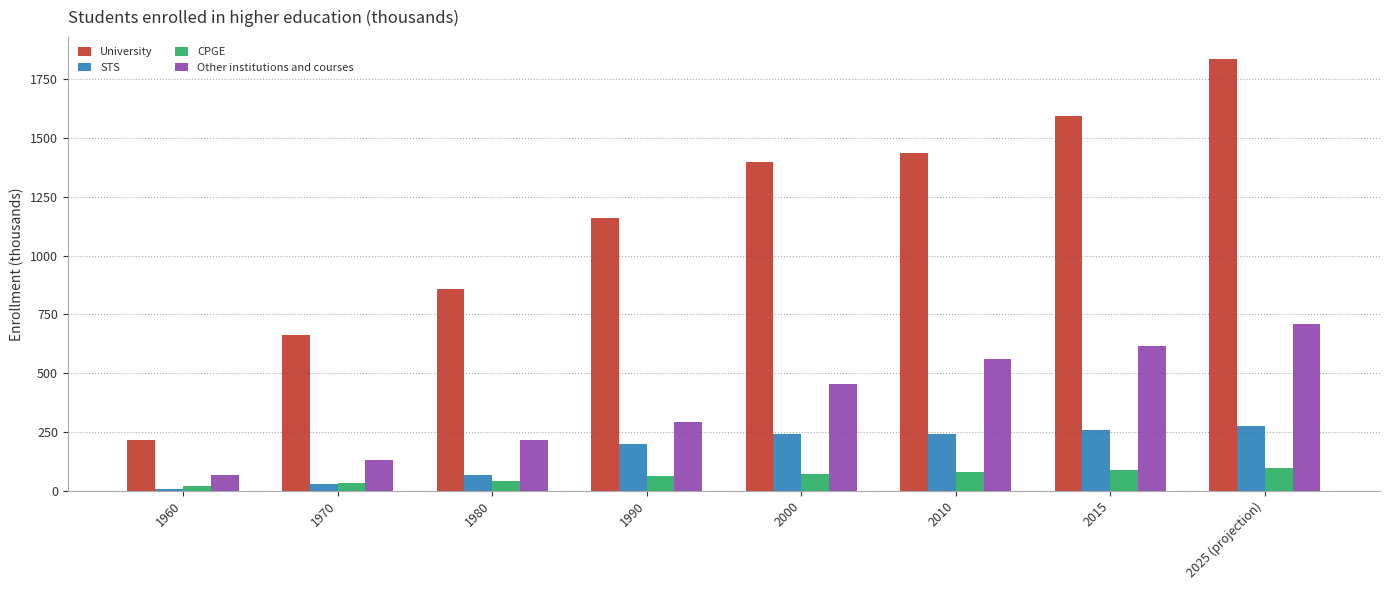

Which series changed the most between 1960 and 2025 (projection)?

University